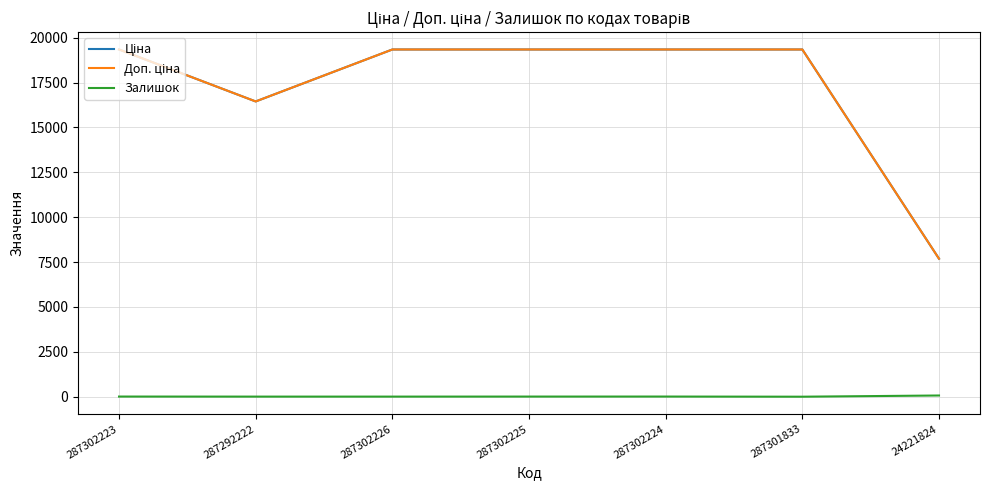

At which label is Залишок closest to 33?

287302223